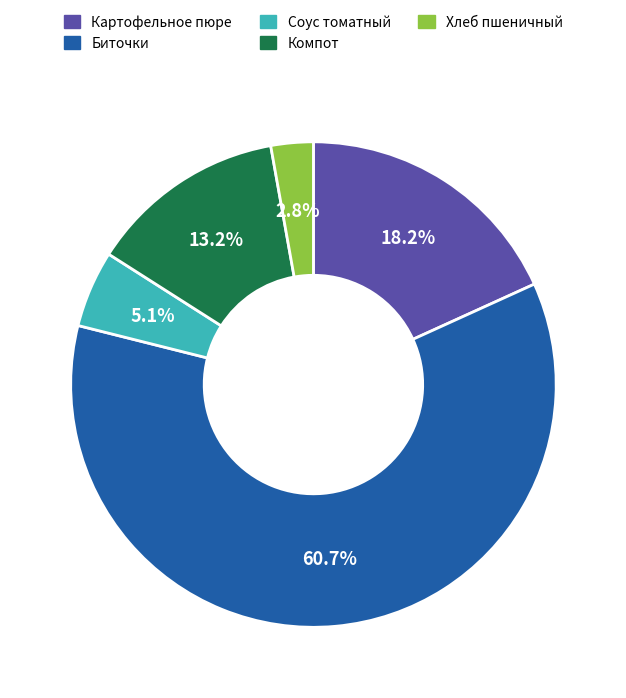

What is the smallest slice in the pie chart?

Хлеб пшеничный